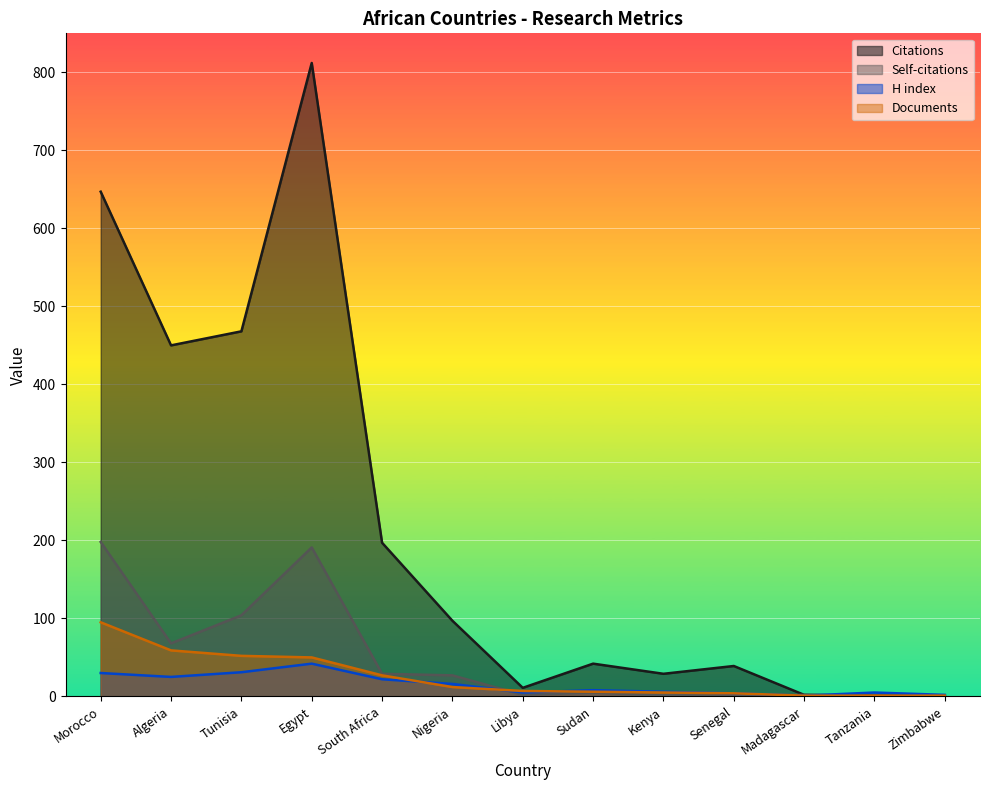

How many lines are shown in the chart?

4